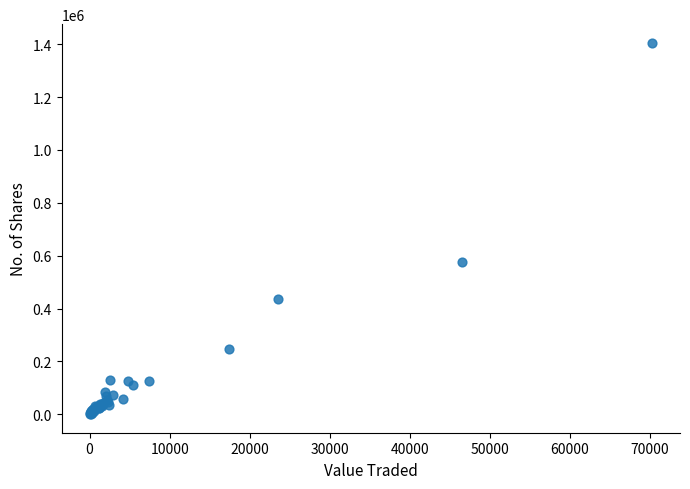

What Y value in the scatter plot is closest to 703013?

576389